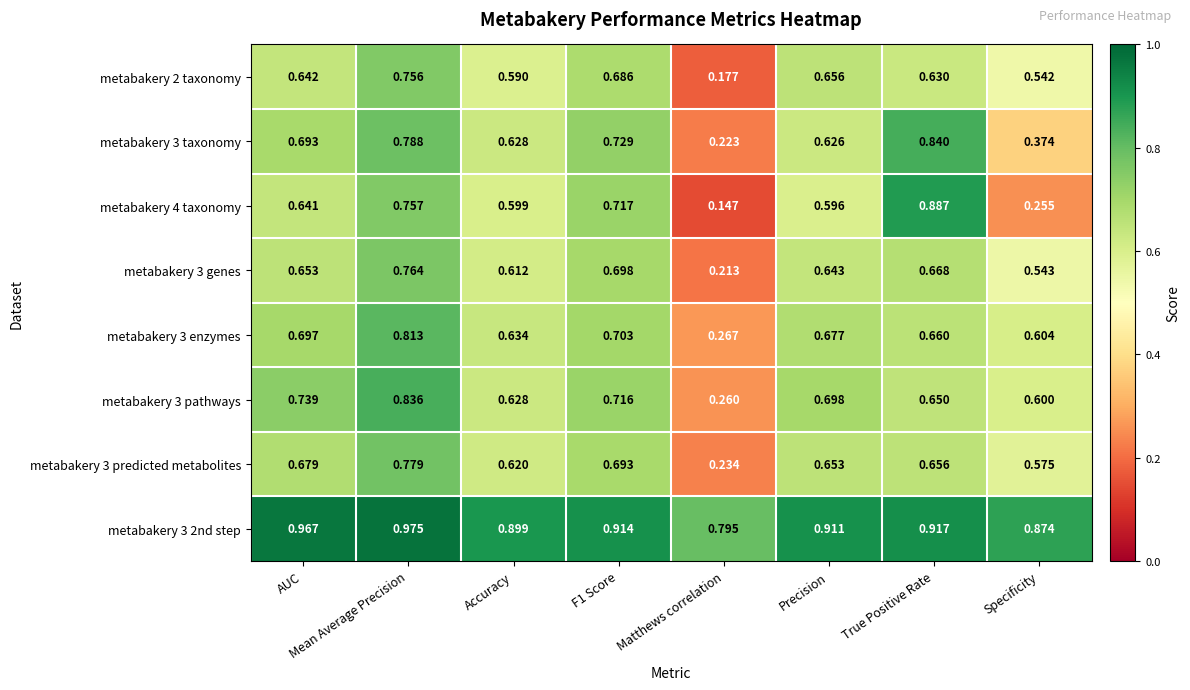

At which category is the sum across all series the highest?

Mean Average Precision